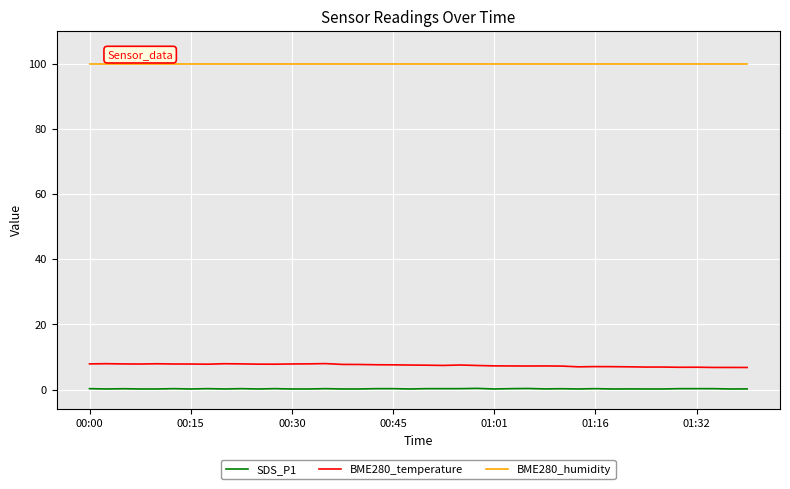

Rank the series by their maximum value, from lowest to highest.

SDS_P1, BME280_temperature, BME280_humidity